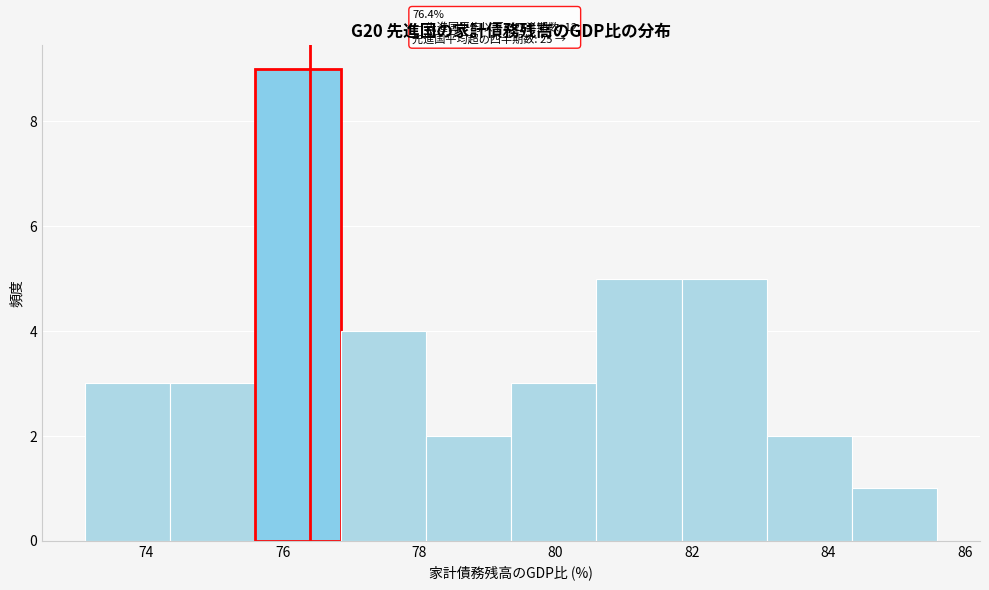

Over which range of the x-axis is the bar tallest?

75.60 to 76.85